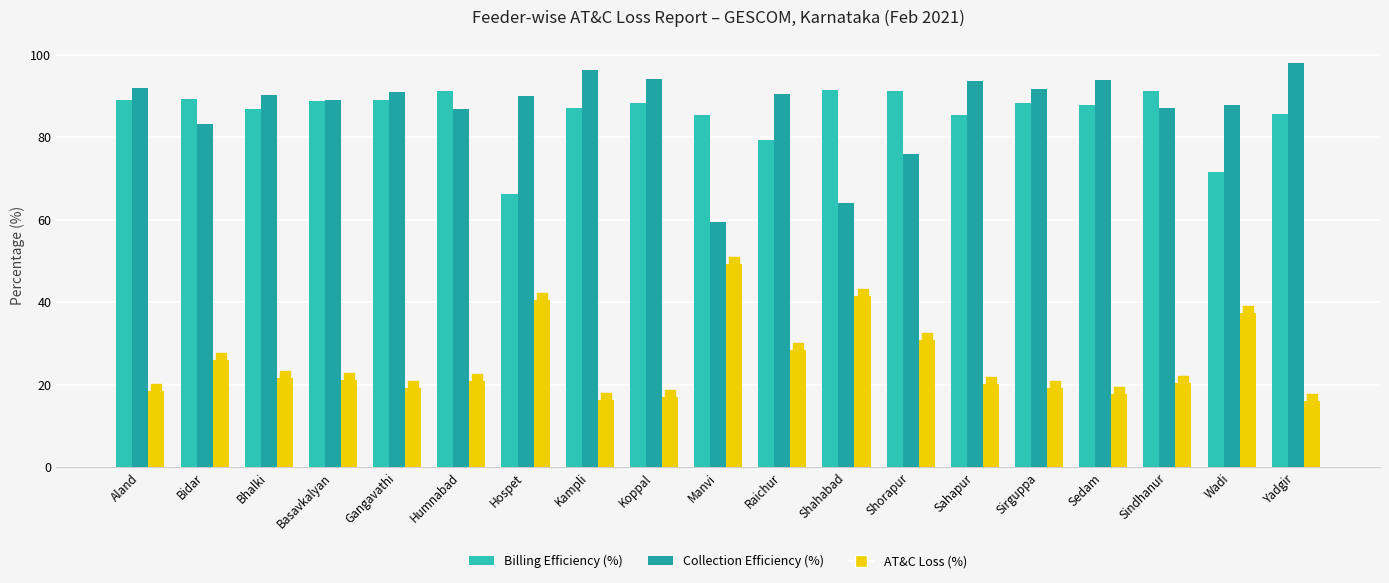

What is the total value across all series at Hospet?

196.6